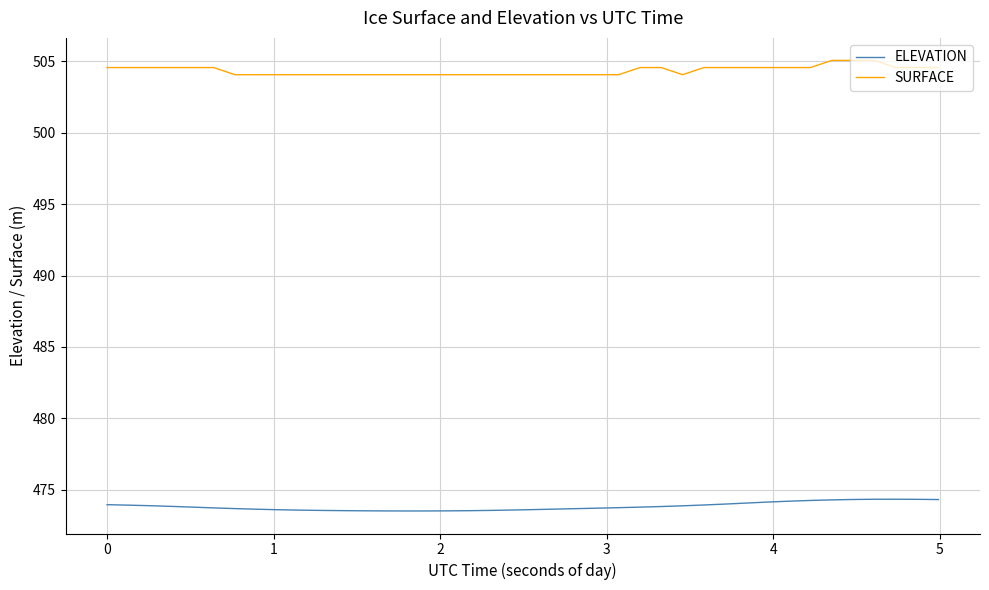

True or false: ELEVATION and SURFACE cross at least once.

False